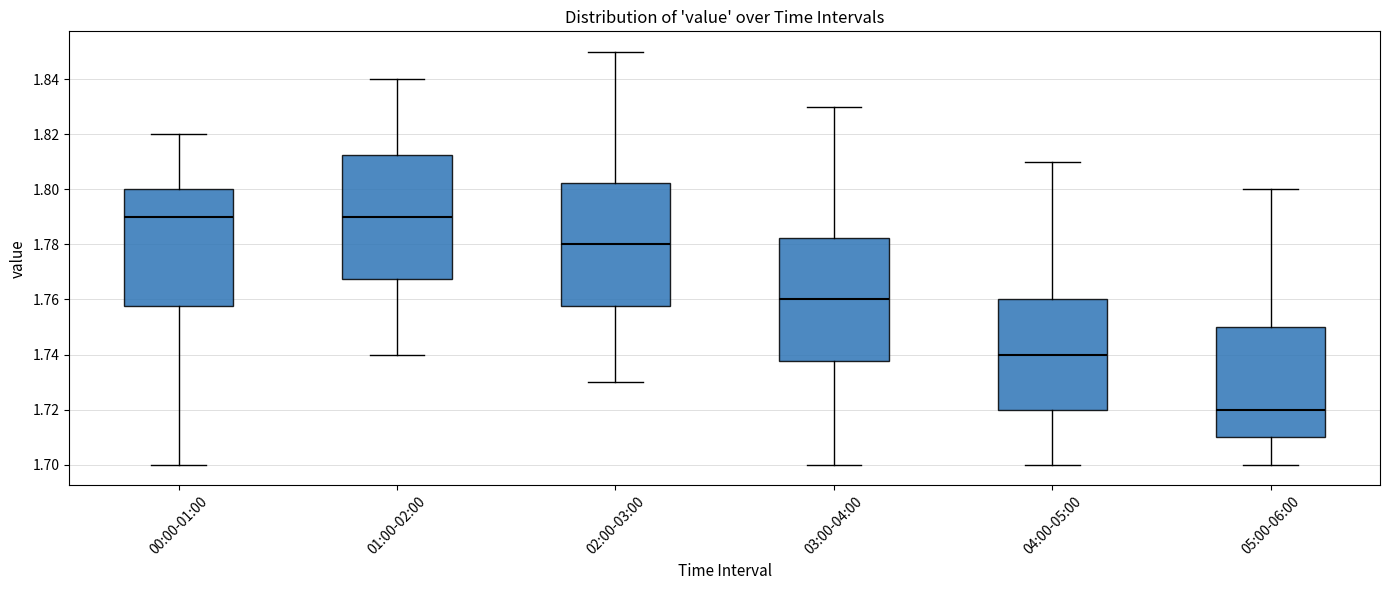

Reading left to right, read every box against the y-axis: the position of its median line, the range the box covers, and the ends of its whiskers. The values are not printed on the chart, so give them approximately, as read against the axis.

00:00-01:00: median 1.790, box 1.758 to 1.800, whiskers 1.700 to 1.820
01:00-02:00: median 1.790, box 1.768 to 1.812, whiskers 1.740 to 1.840
02:00-03:00: median 1.780, box 1.758 to 1.802, whiskers 1.730 to 1.850
03:00-04:00: median 1.760, box 1.738 to 1.782, whiskers 1.700 to 1.830
04:00-05:00: median 1.740, box 1.720 to 1.760, whiskers 1.700 to 1.810
05:00-06:00: median 1.720, box 1.710 to 1.750, whiskers 1.700 to 1.800